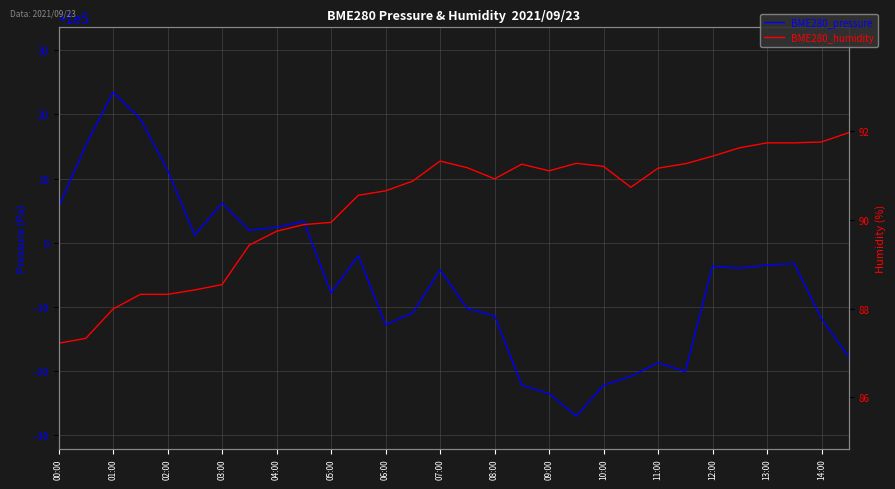

Is this an area chart (filled region under the line)?

No